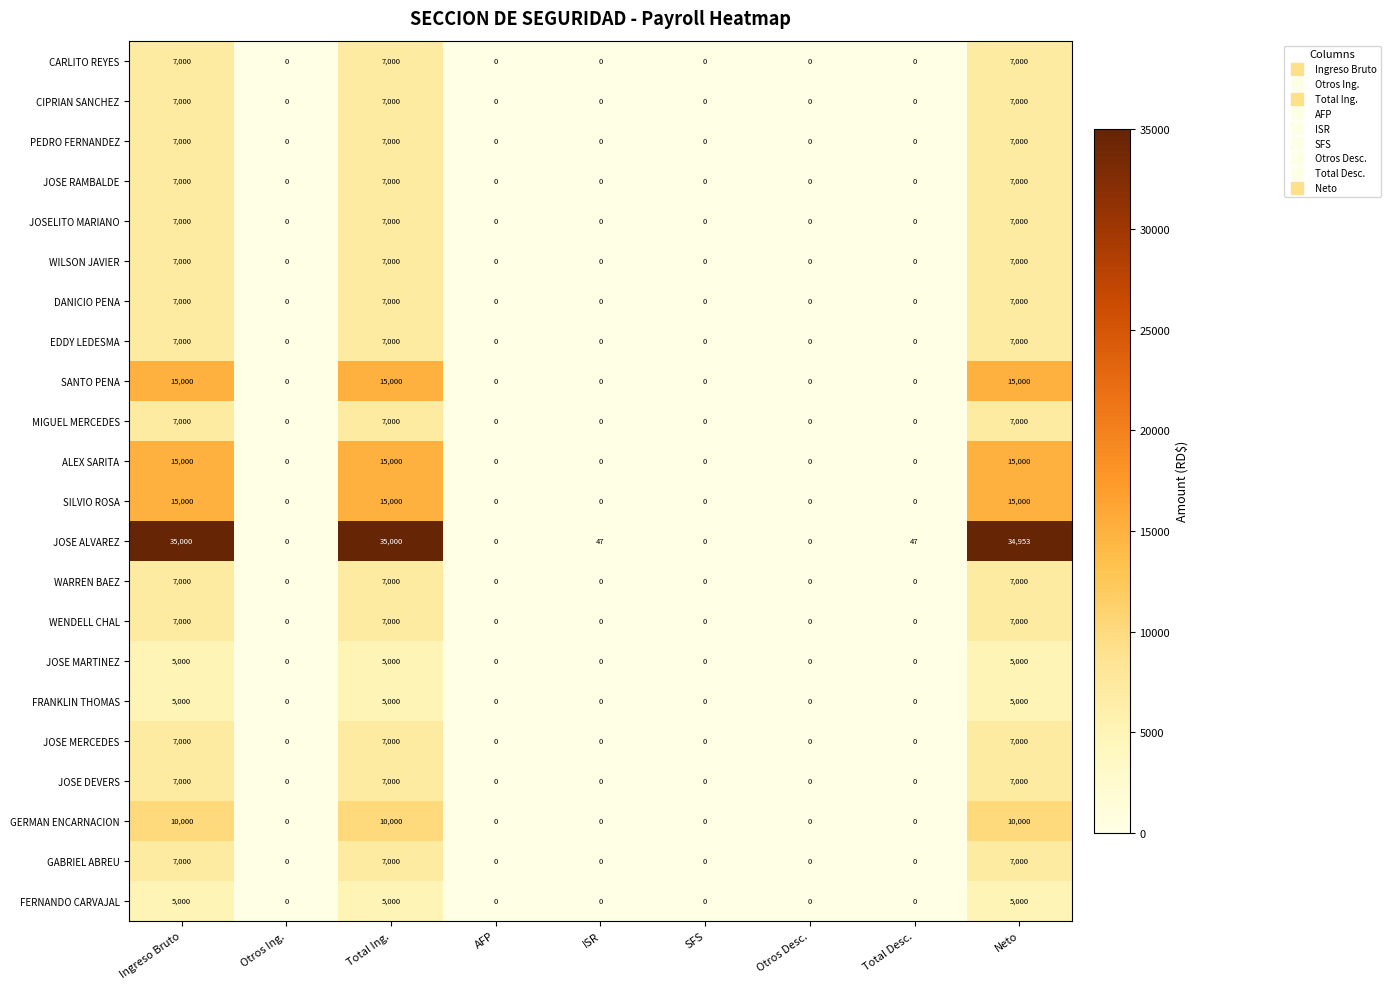

Count the WENDELL CHAL values in the range 0 to 7000.

9